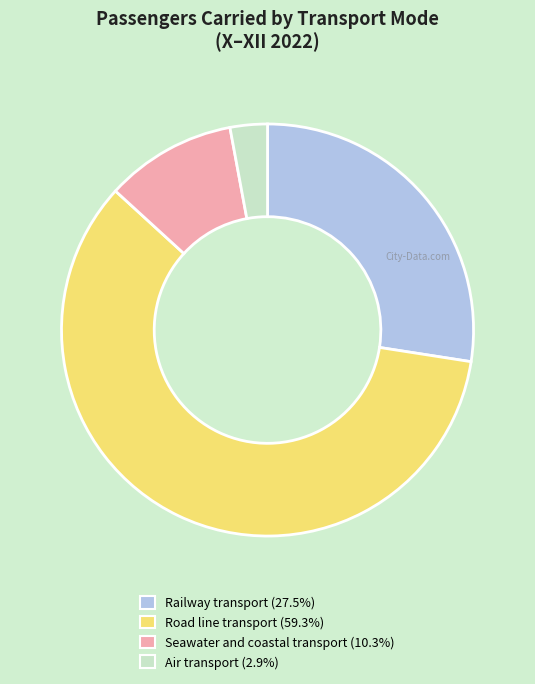

Do Road line transport and Seawater and coastal transport together represent more than half of the pie?

Yes